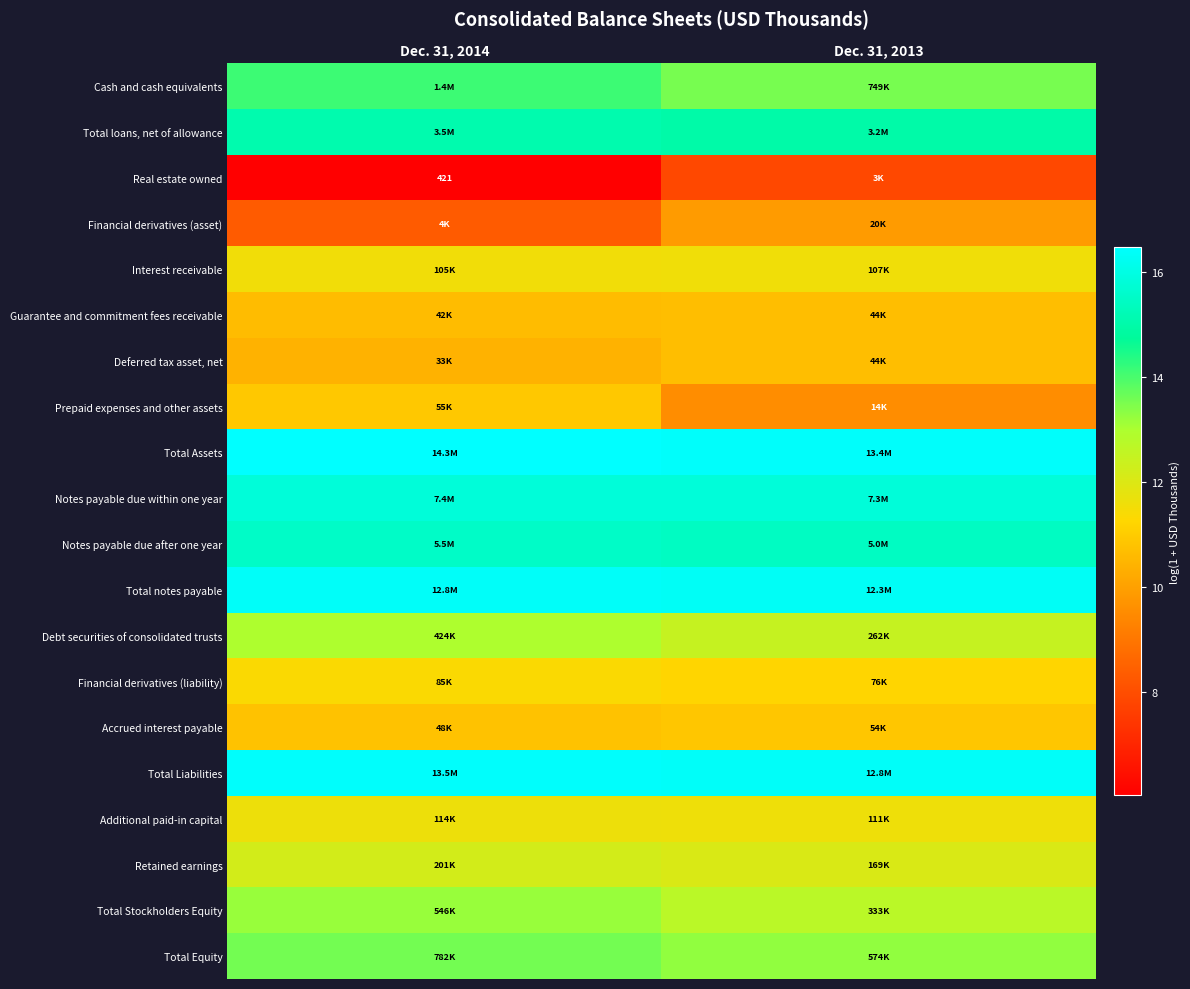

What is the approximate value of Notes payable due within one year at Dec. 31, 2013?

15.8